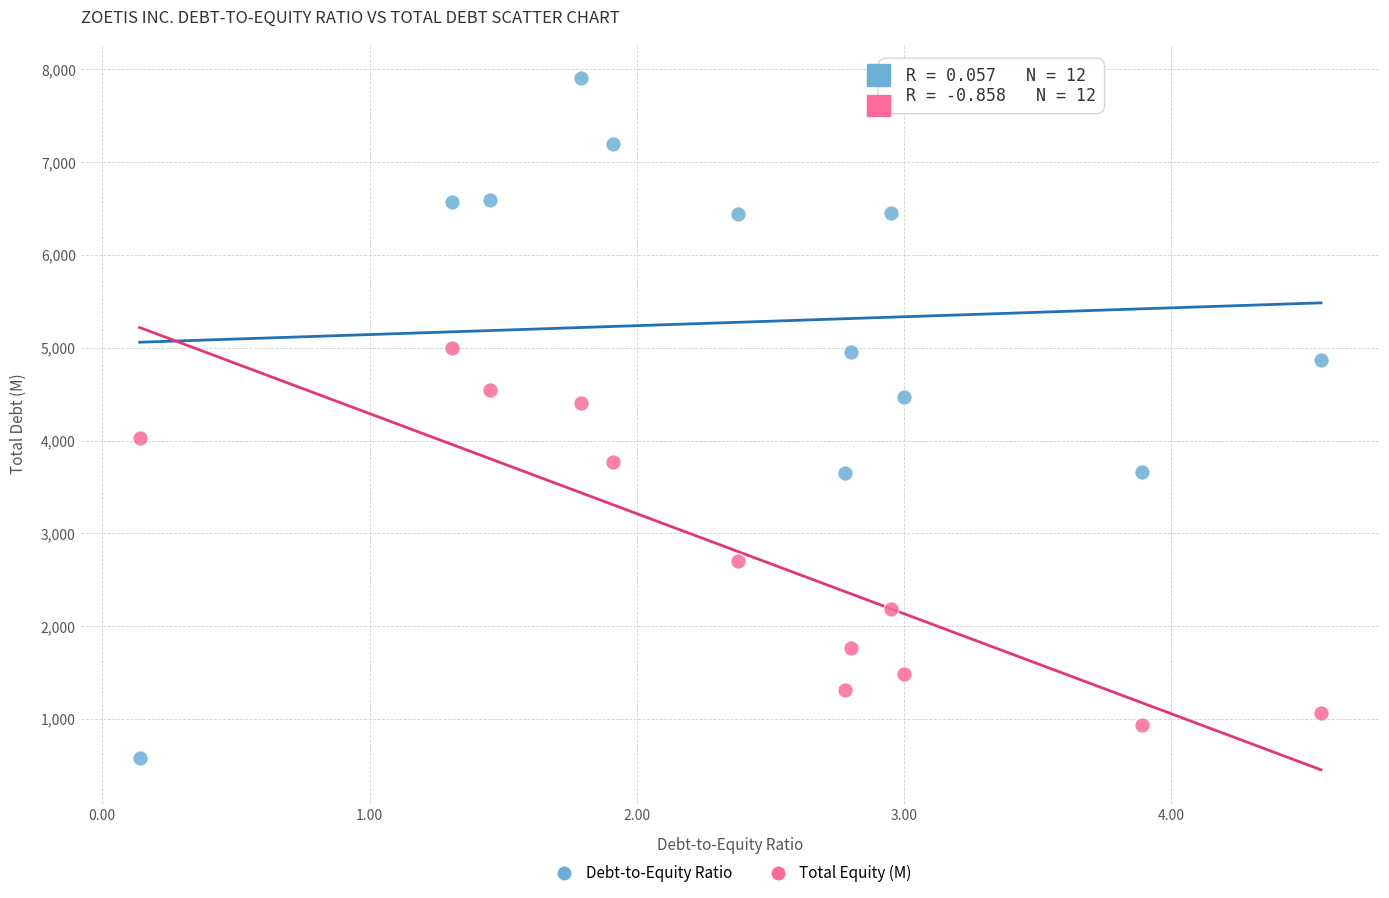

Across all data points, what is the range of Y values (max minus min)?

7322